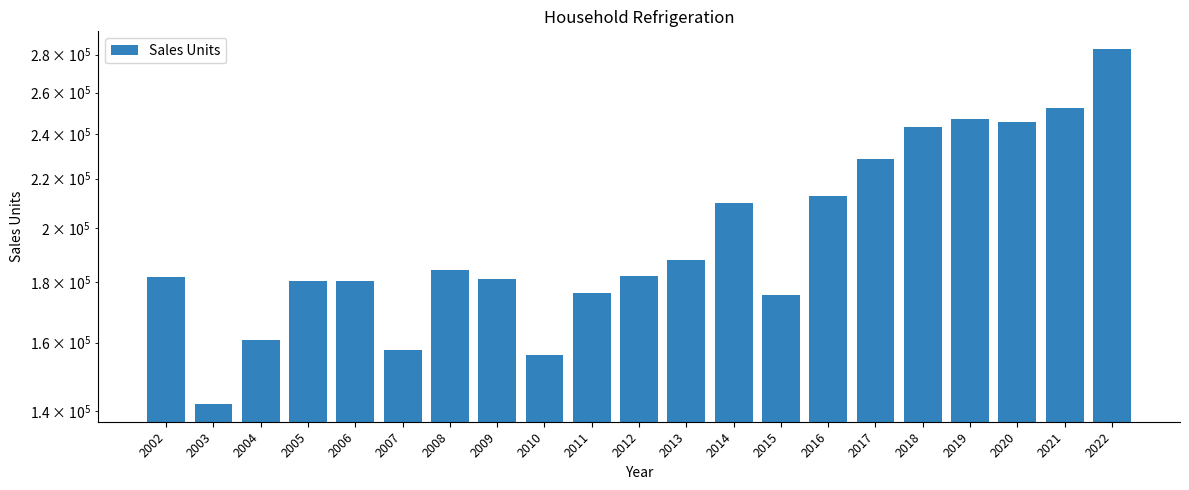

The chart shows a value of 181209 at 2009. True or false?

True